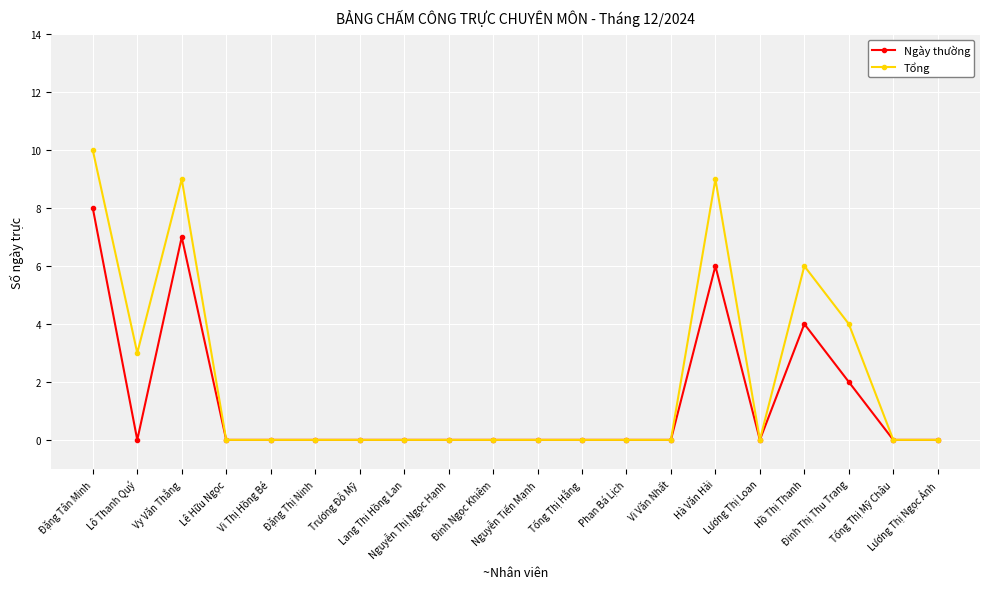

List the series in order of their overall mean, highest first.

Tổng, Ngày thường